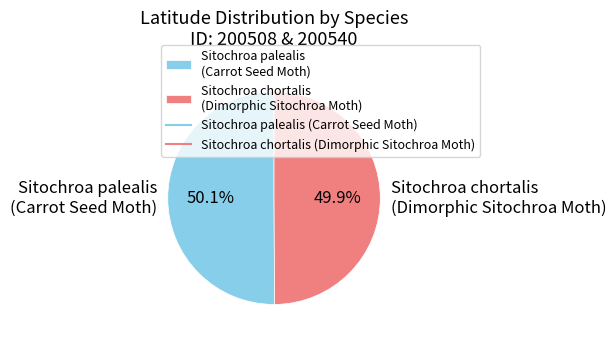

How many slices are in this pie chart?

2